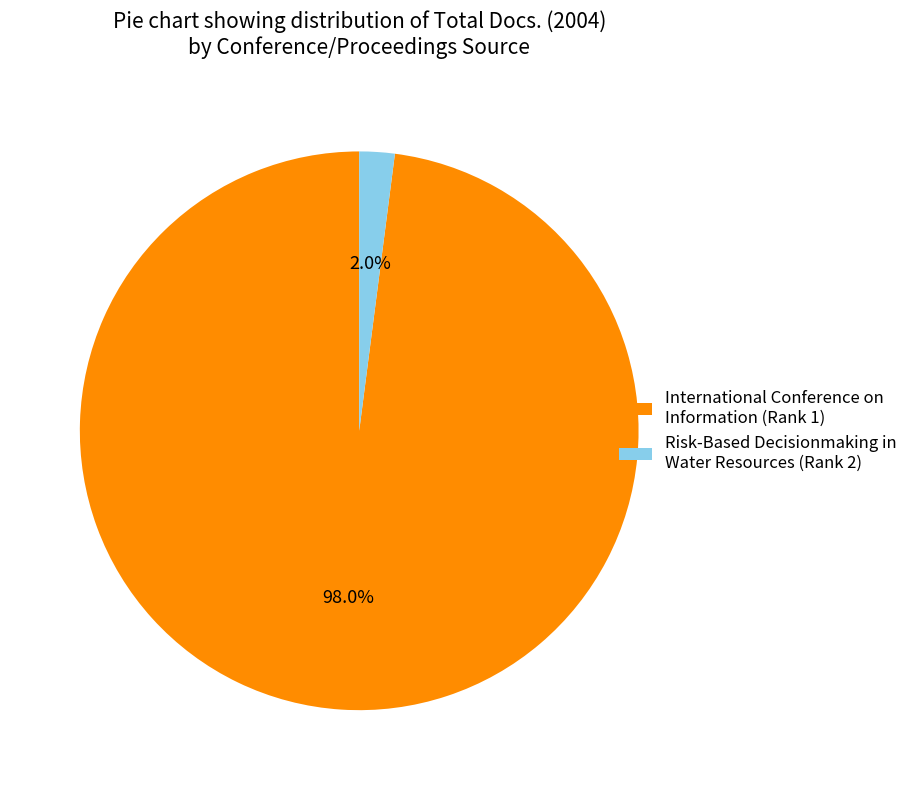

Between International Conference on Information (Rank 1) and Risk-Based Decisionmaking in Water Resources (Rank 2), which is larger?

International Conference on Information (Rank 1)